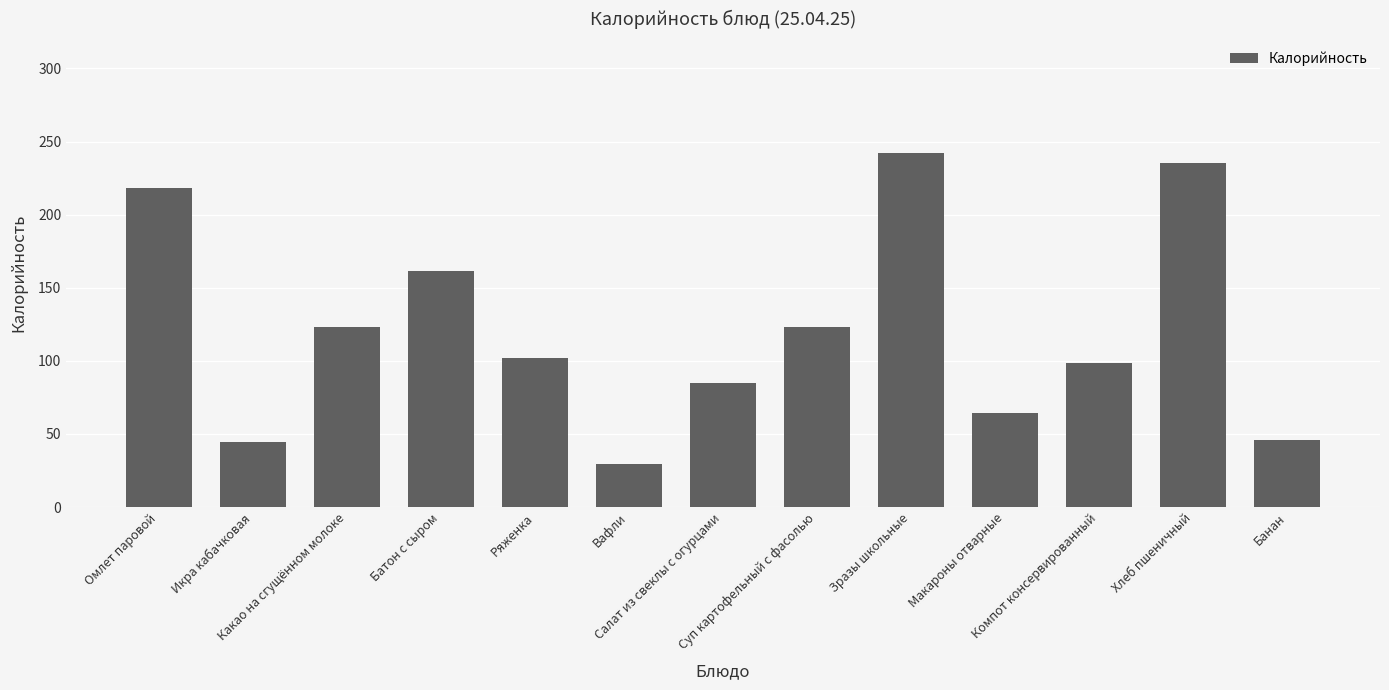

What is the sum of the values at Хлеб пшеничный and Ряженка?

337.0